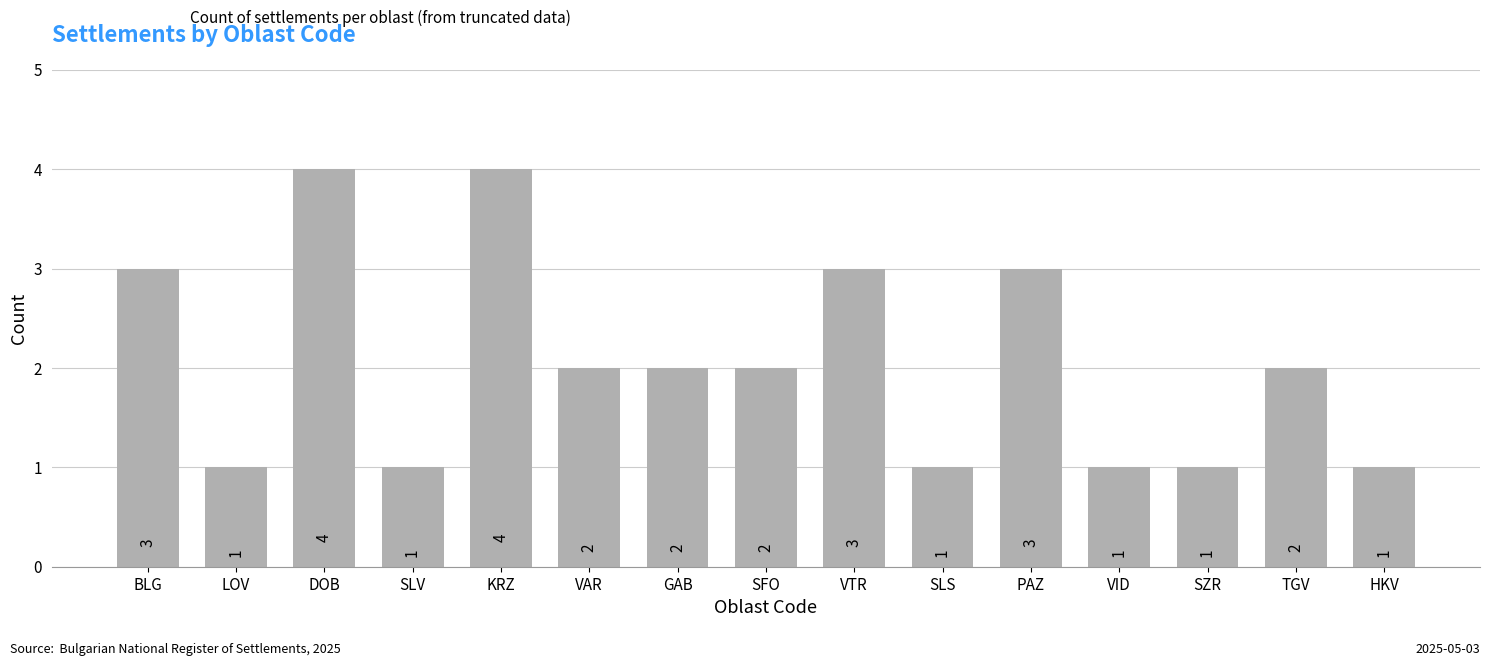

What is the label of the 2nd bar from the left?

LOV